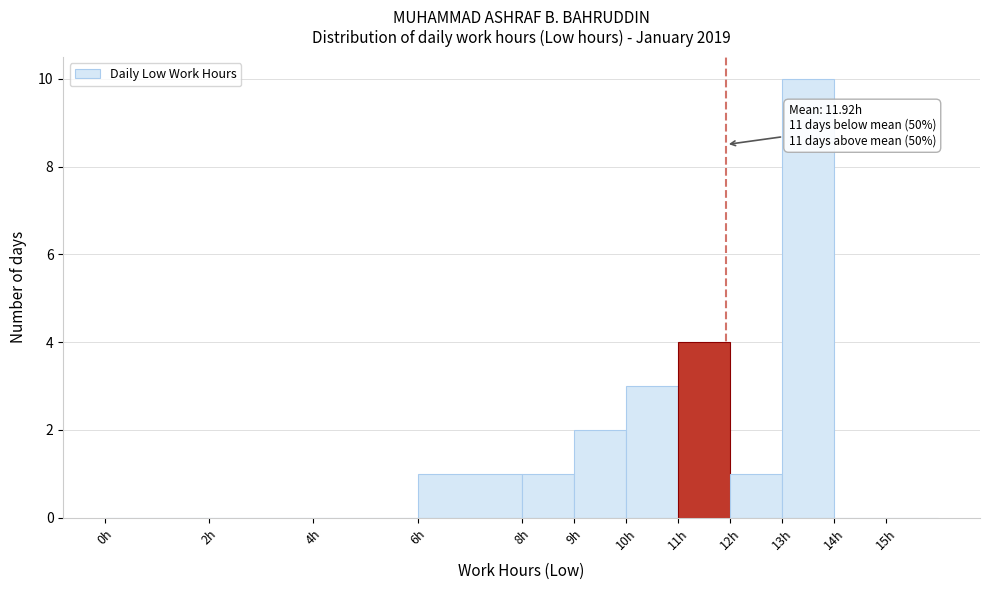

Over which range of the x-axis is the bar tallest?

13 to 14